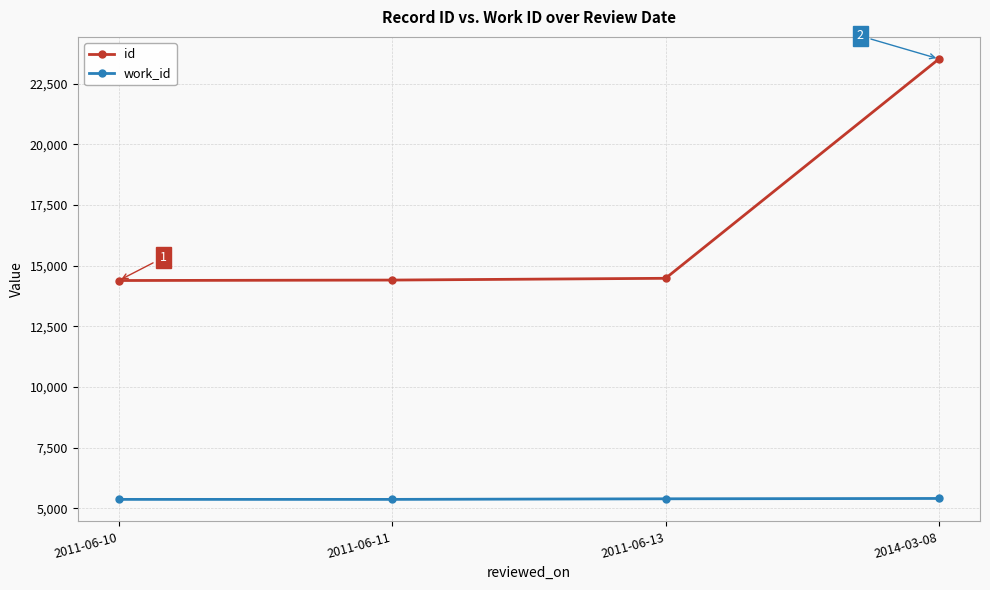

True or false: id and work_id intersect in this chart.

False